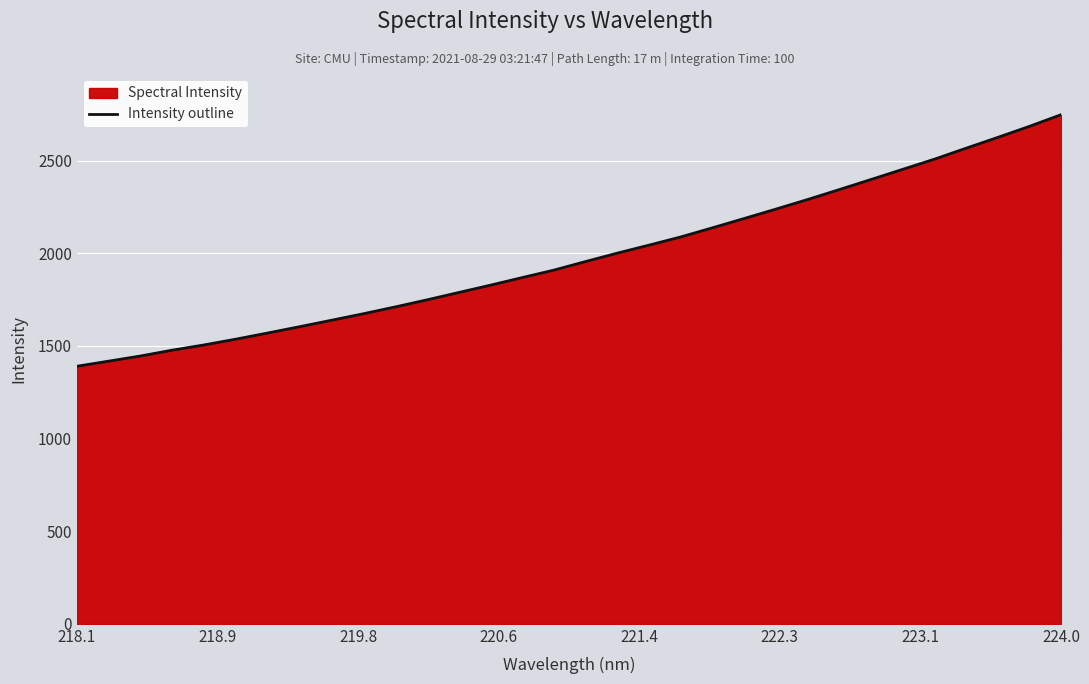

What is the smallest value displayed?

1390.1